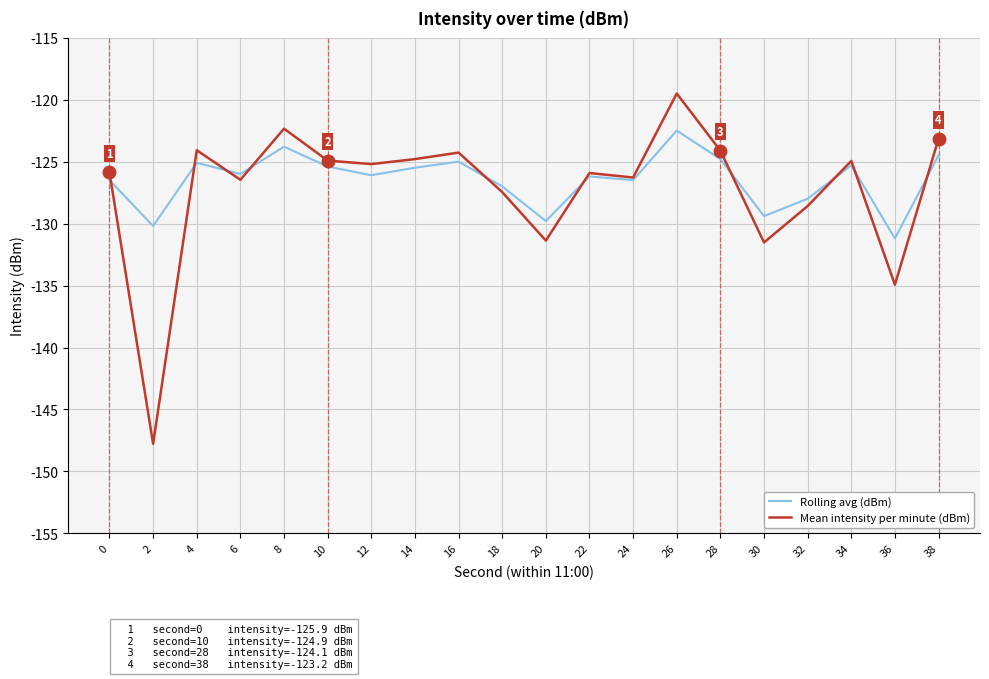

What is the difference between the maximum and minimum values in the Mean intensity per minute (dBm) series?

28.3